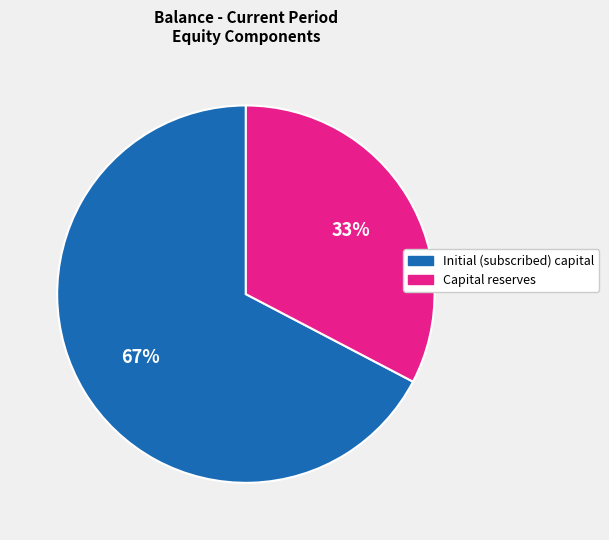

Which category has the smallest portion of the pie?

Capital reserves